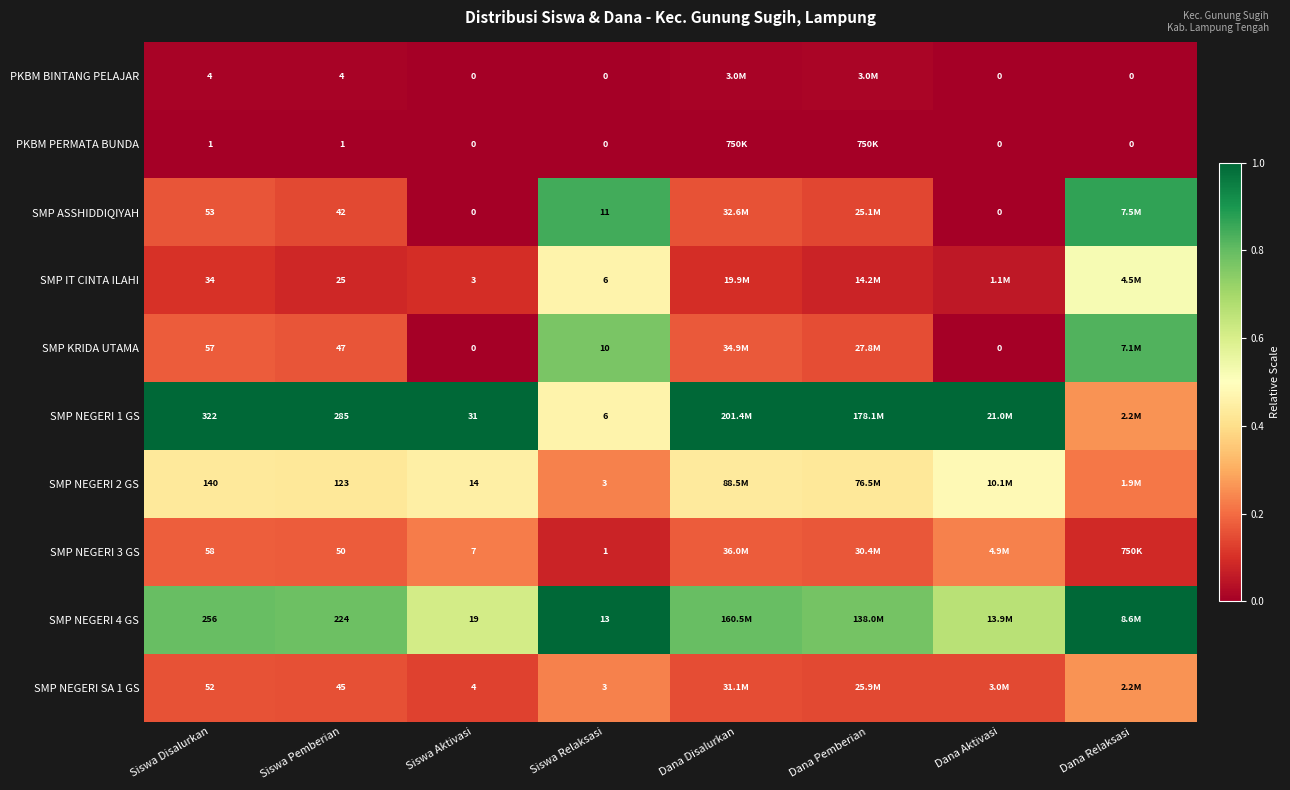

What is the greatest value displayed?

1.0